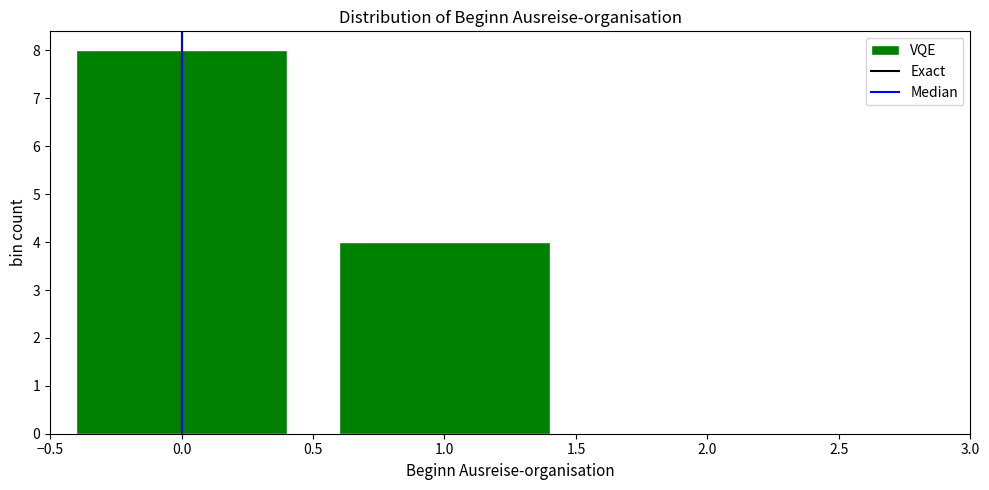

Reading right to left, extract all data points from this chart.

2.0=0	1.0=4	0.0=8